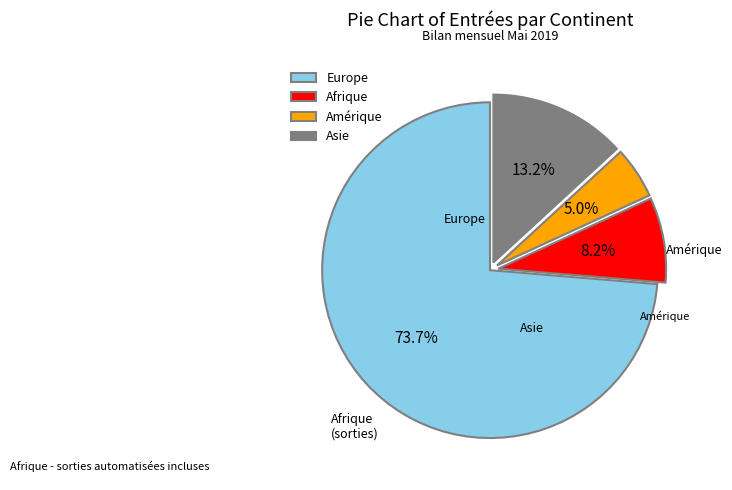

True or false: Amérique accounts for 15% of the total.

False